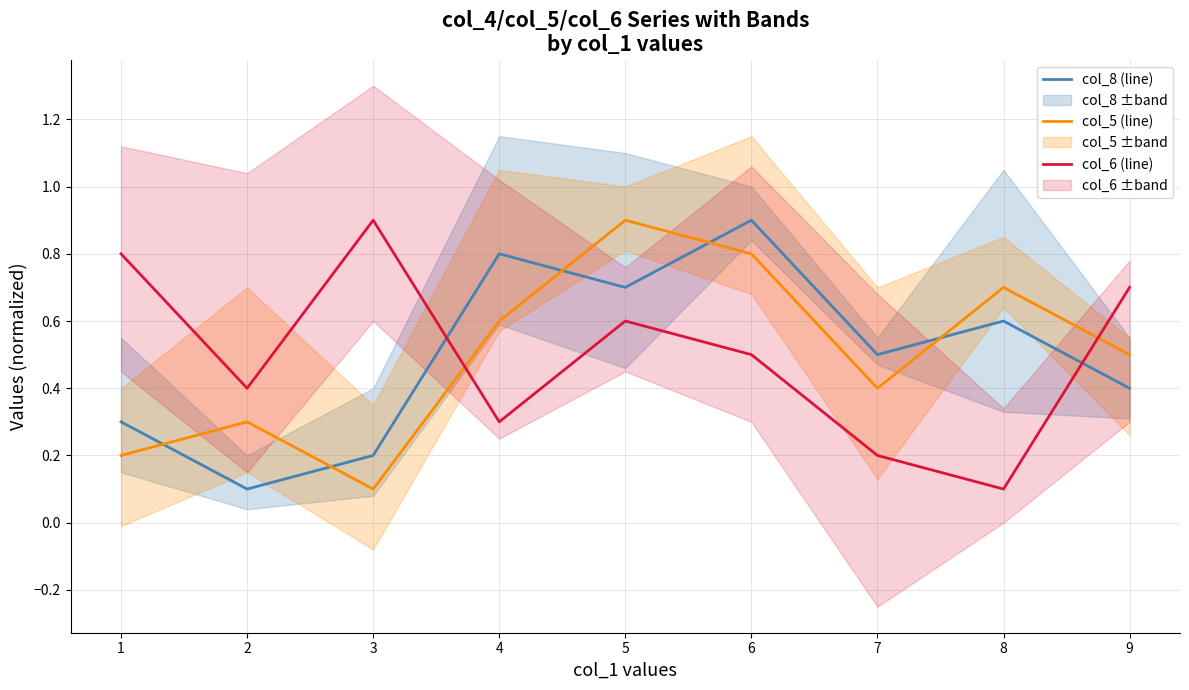

What is the minimum value shown in the chart?

0.1